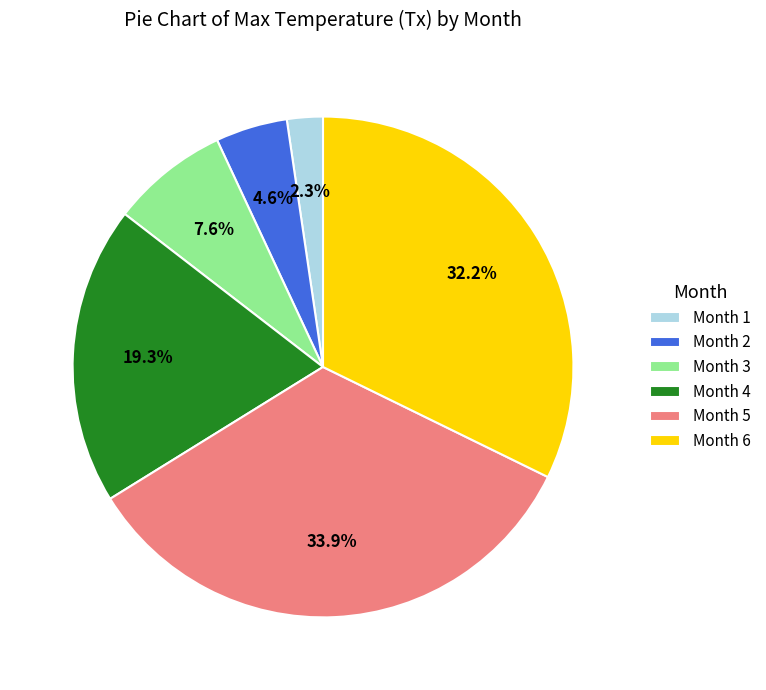

Which has a higher value, Month 2 or Month 5?

Month 5